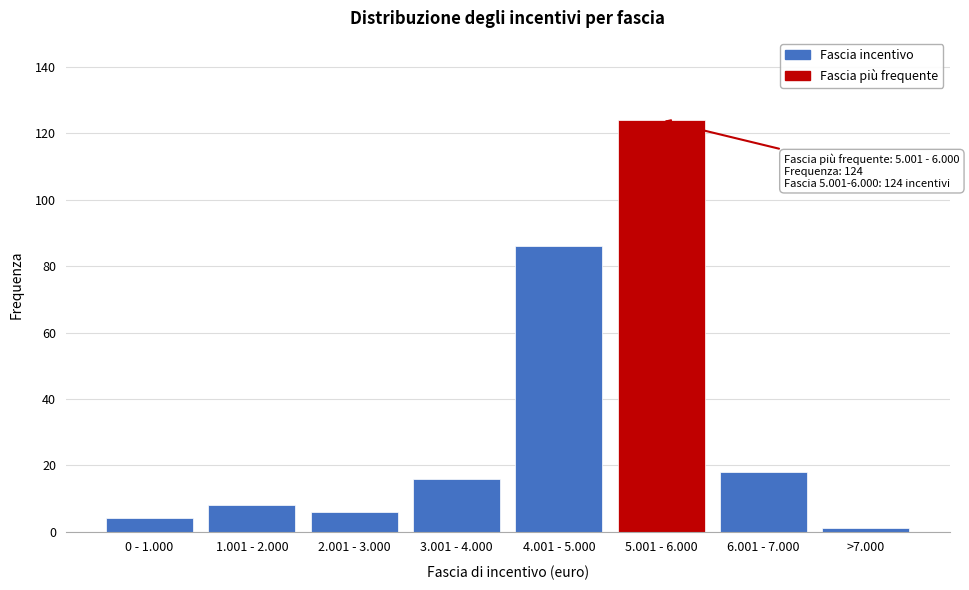

Reading left to right, list all the values displayed in this chart.

4	8	6	16	86	124	18	1